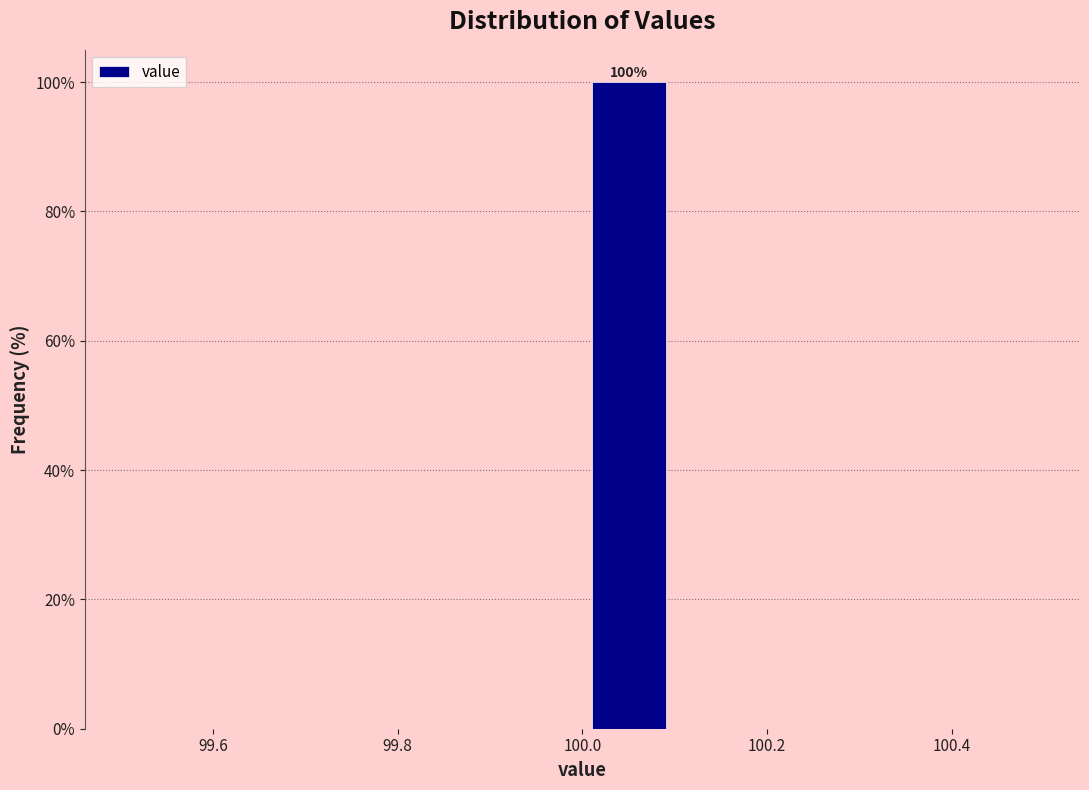

Which range on the x-axis has the tallest bar?

100.0 to 100.1